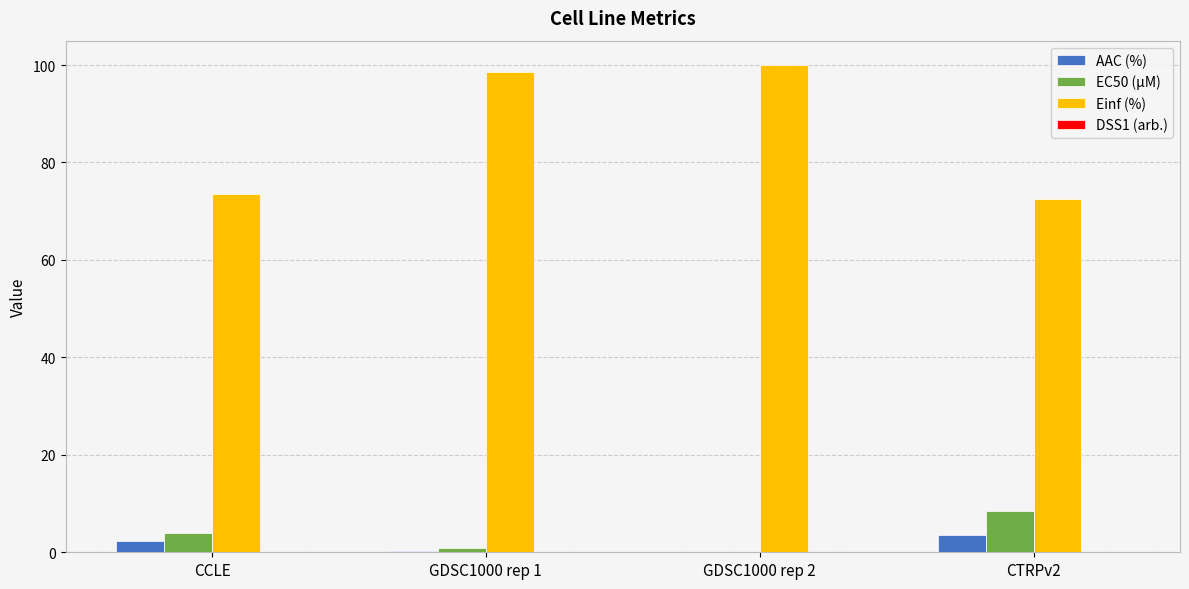

Is it true that EC50 (µM) equals 4.0 at CCLE?

True